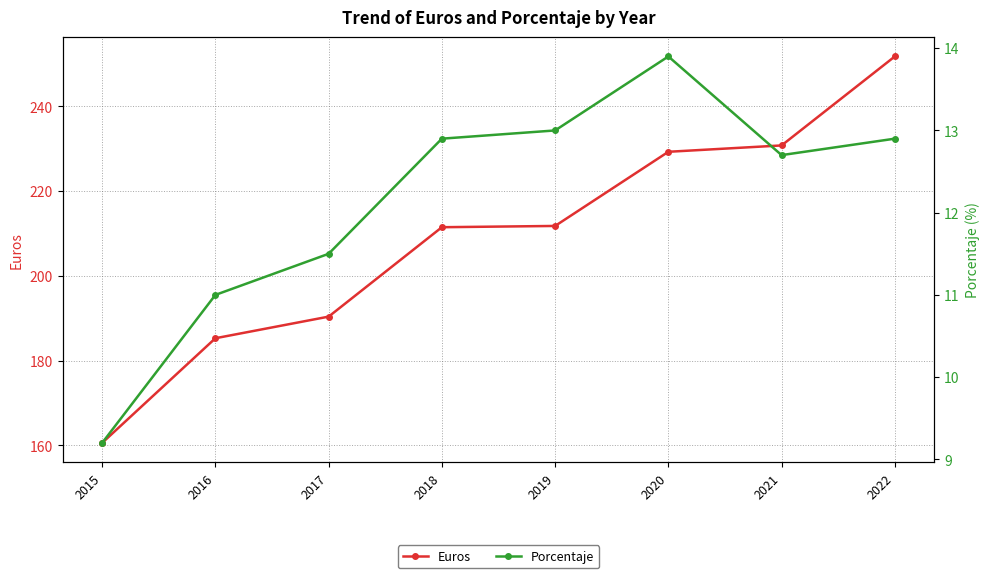

What is the value of the Euros point at the 2nd from the left?

185.3